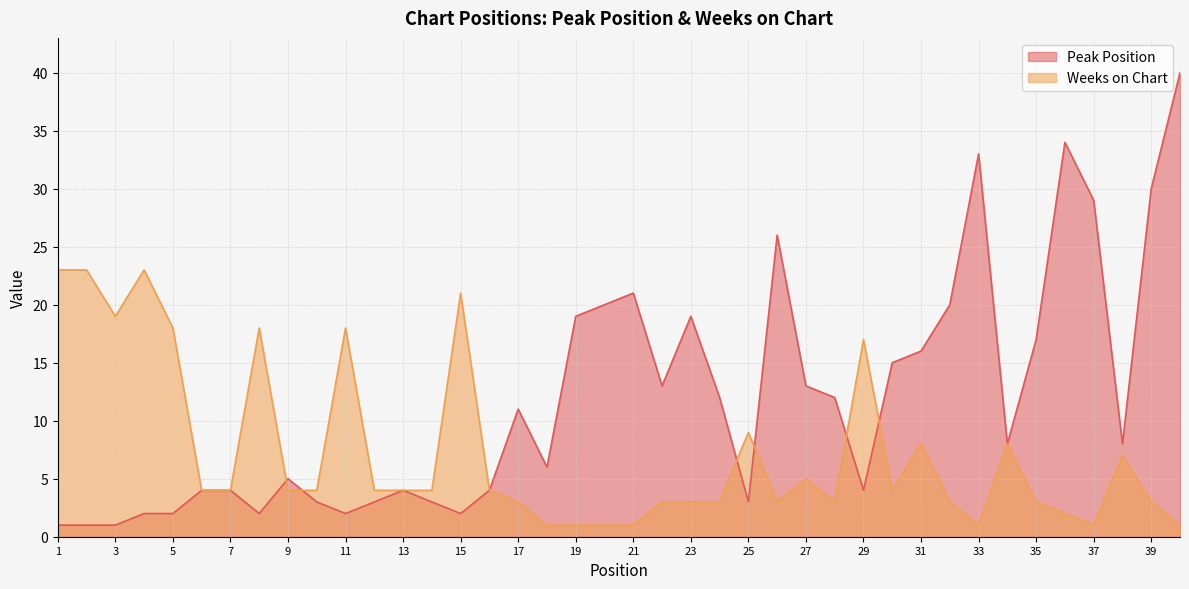

At which category is the sum across all series the highest?

40